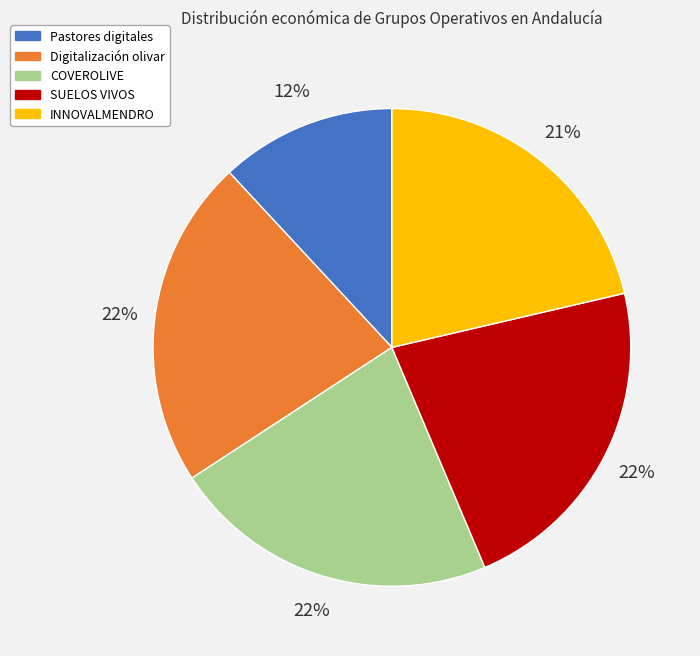

What percentage is the INNOVALMENDRO slice, to the nearest percent?

21%